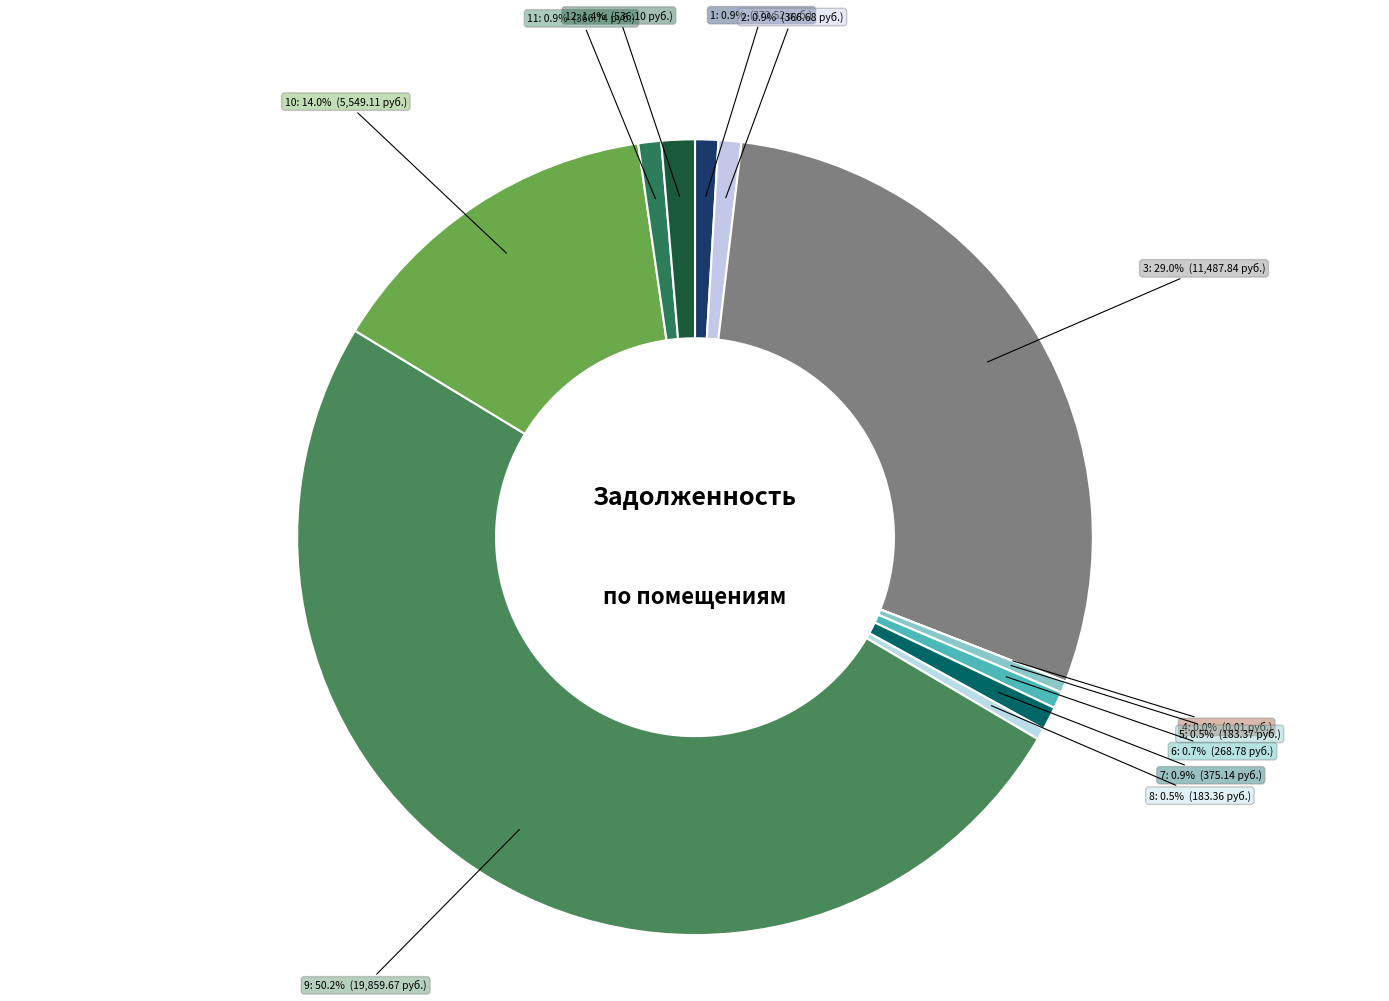

Is there any slice that represents more than half of the pie?

Yes